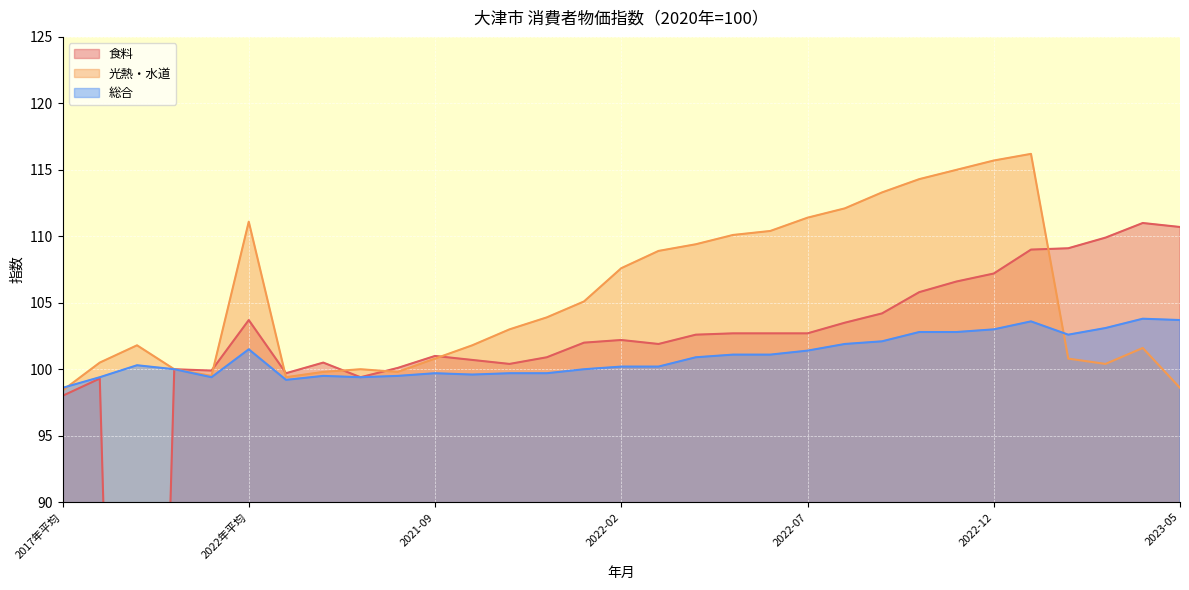

Which series ends up on top after the final intersection of 光熱・水道 and 食料?

食料